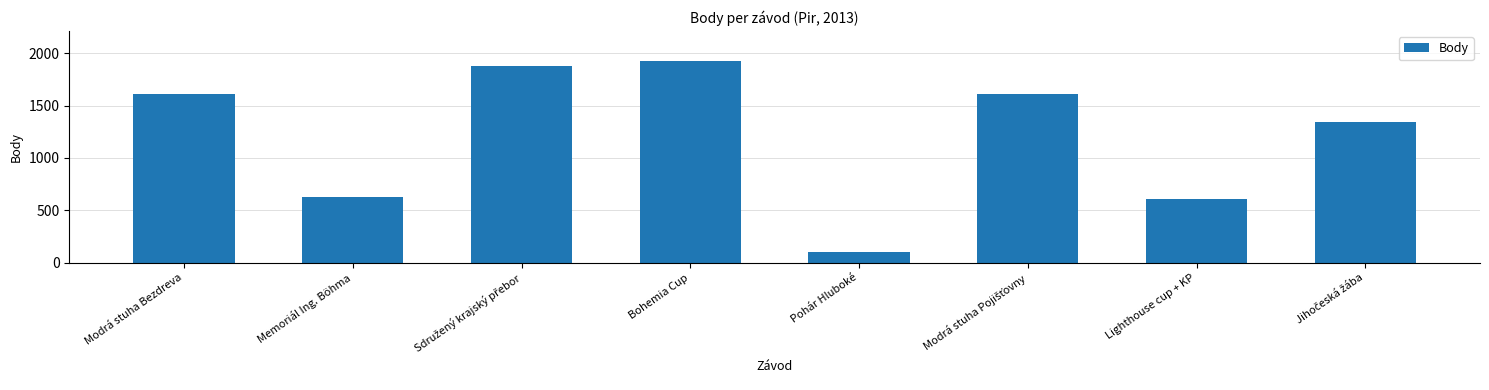

Reading left to right, transcribe all the data shown in this chart.

1608	624	1876	1925	101	1608	610	1340